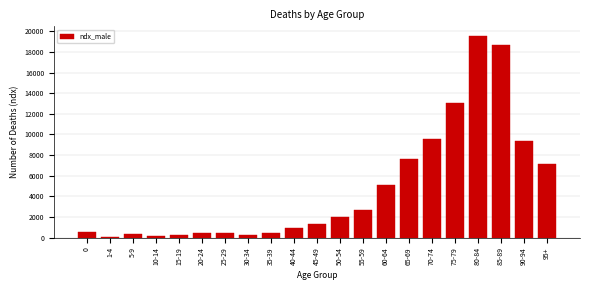

What is the label of the 6th bar from the right?

70-74